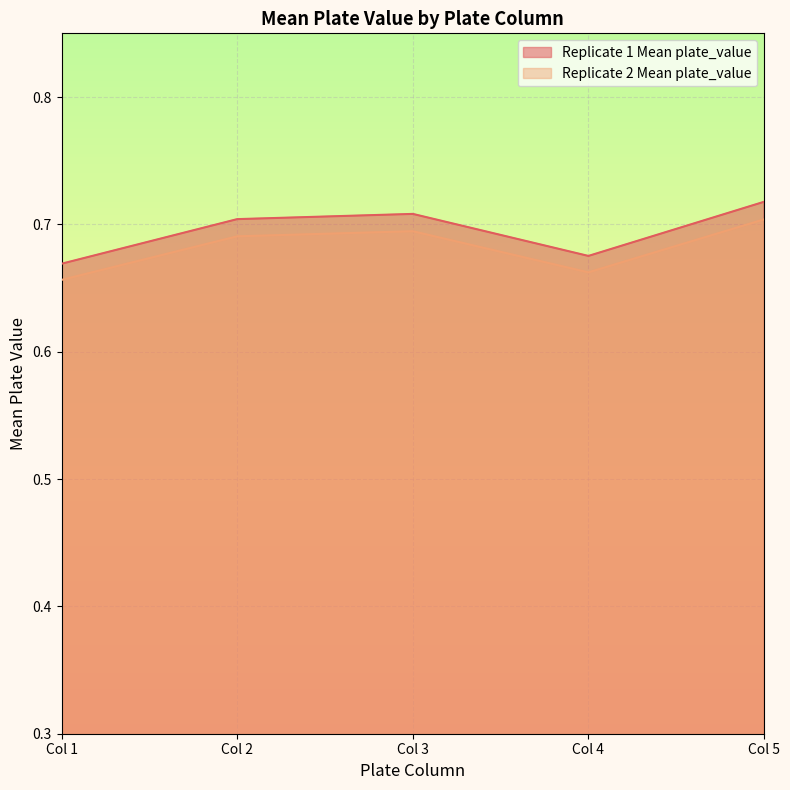

Rank the series by their maximum value, from highest to lowest.

Replicate 1 Mean plate_value, Replicate 2 Mean plate_value